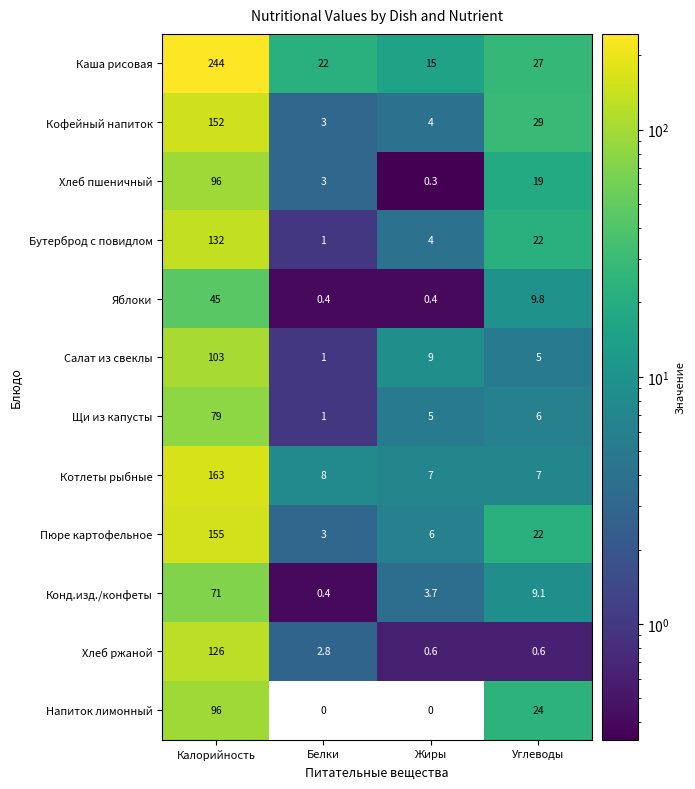

The value of Яблоки at Жиры is 0.4. True or false?

True